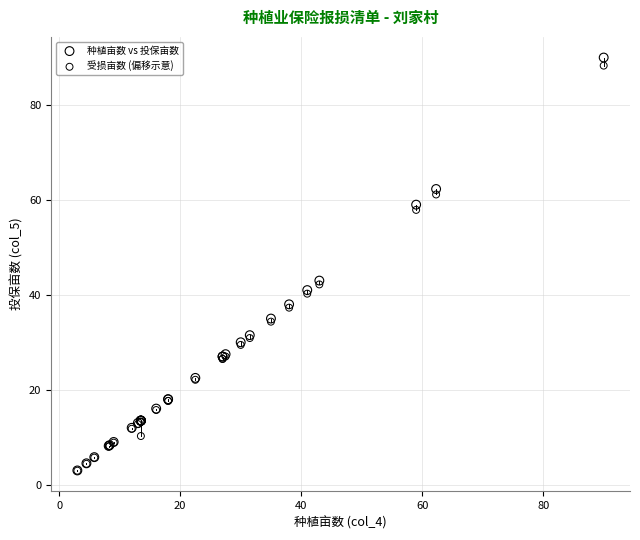

Which series reaches the maximum Y coordinate?

种植亩数 vs 投保亩数